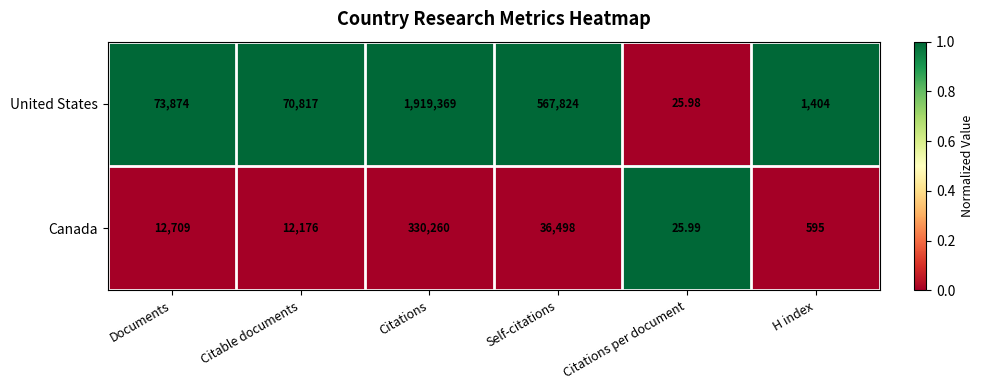

Is the value of Canada at Self-citations greater than the value of United States at Citations?

No